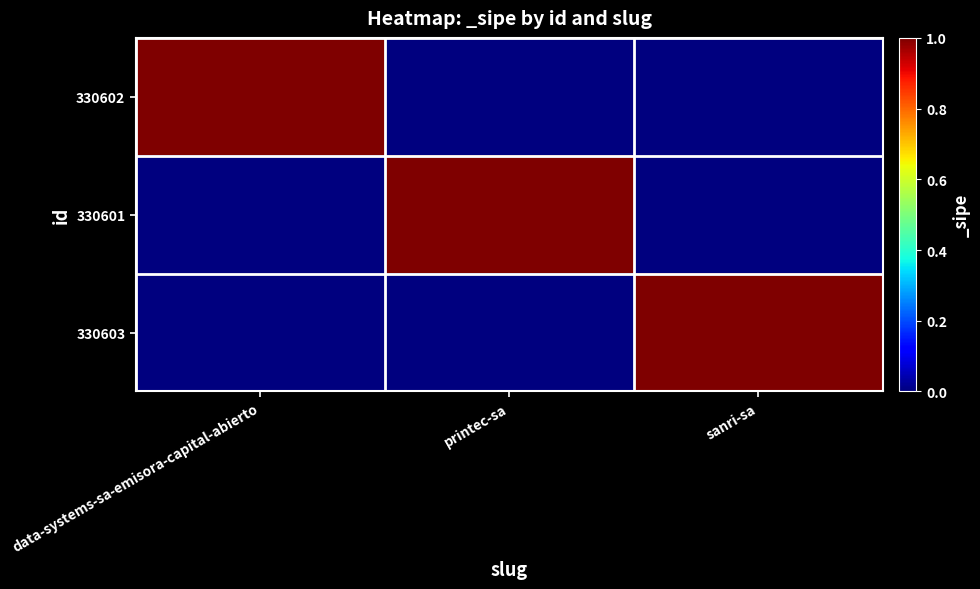

Which has a higher value, sanri-sa or printec-sa?

sanri-sa